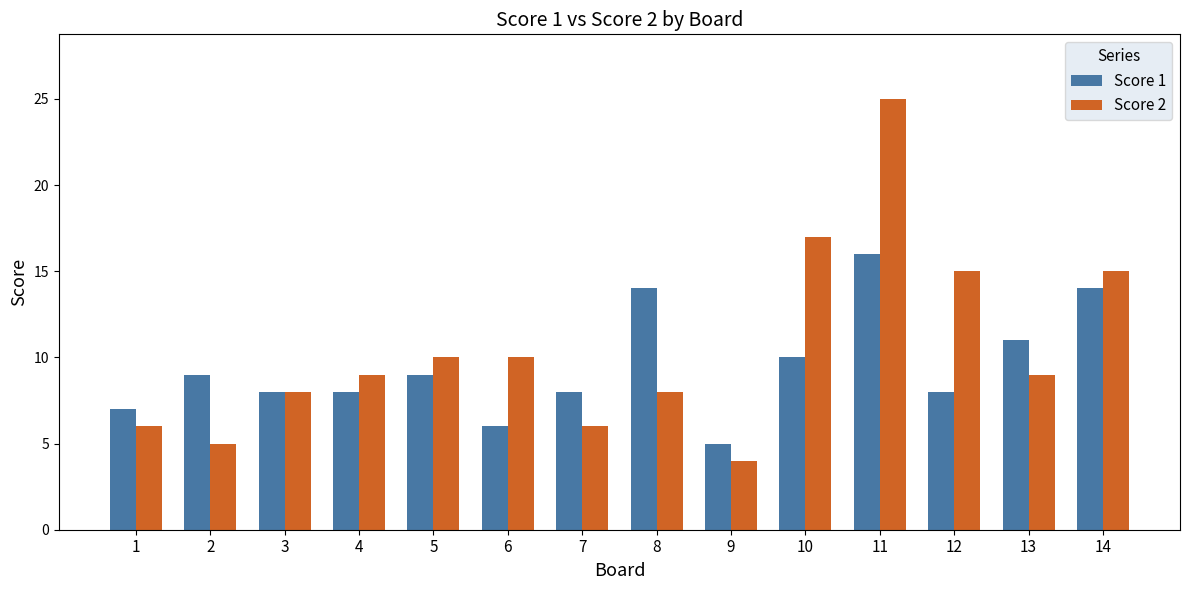

What is the difference between the maximum and minimum values in the Score 2 series?

21